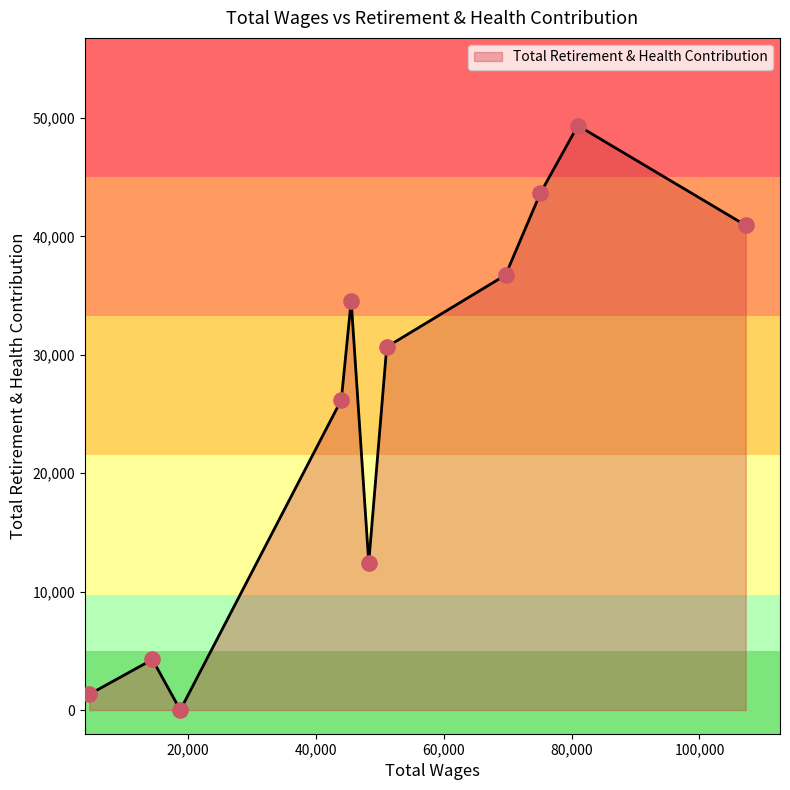

What is the difference between the maximum and minimum values?

49363